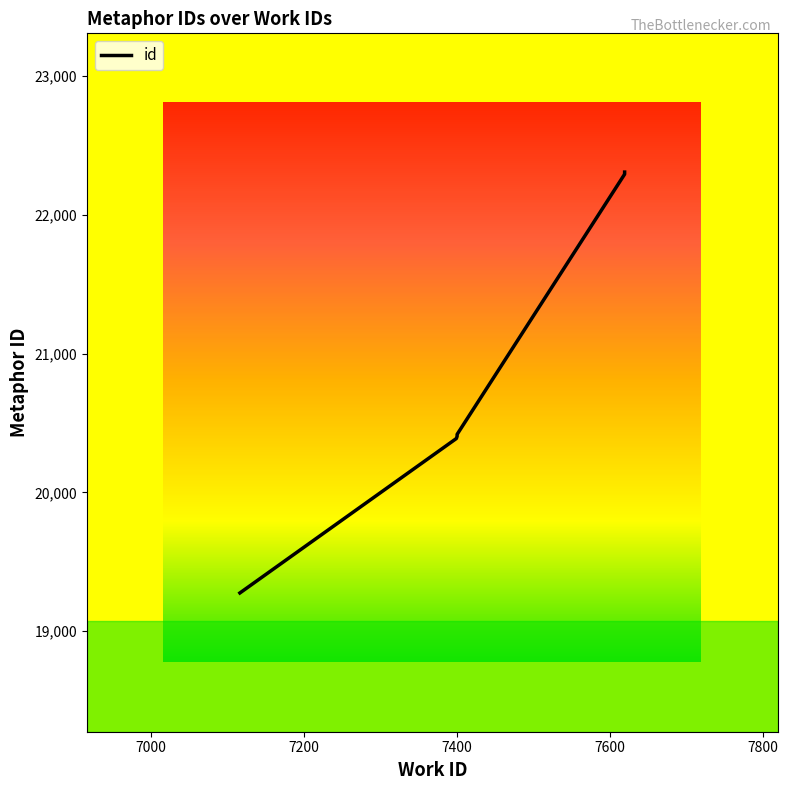

What is the ratio of the value at 7400 to the value at 7619?

0.9